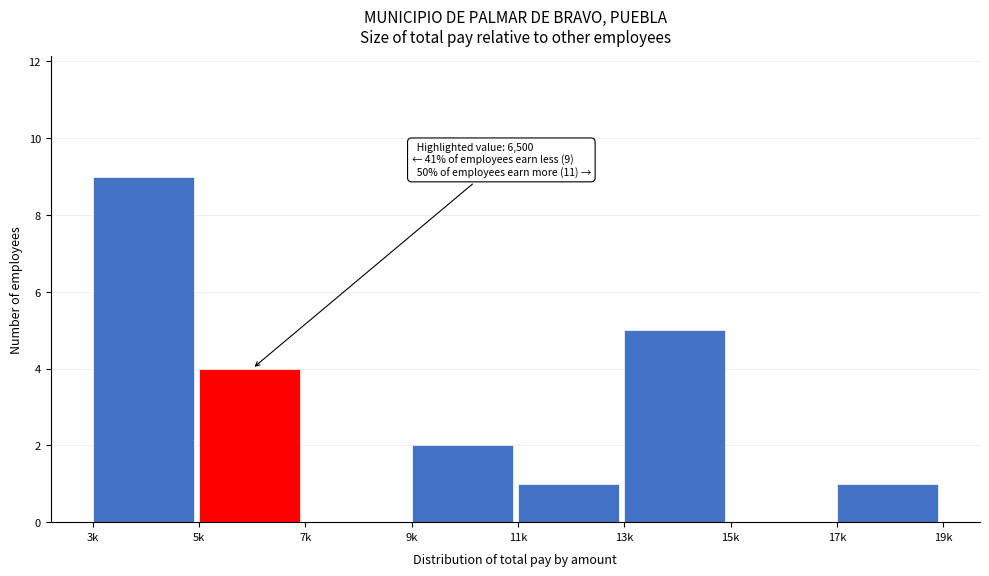

Which has a higher value, 7k or 17k?

17k